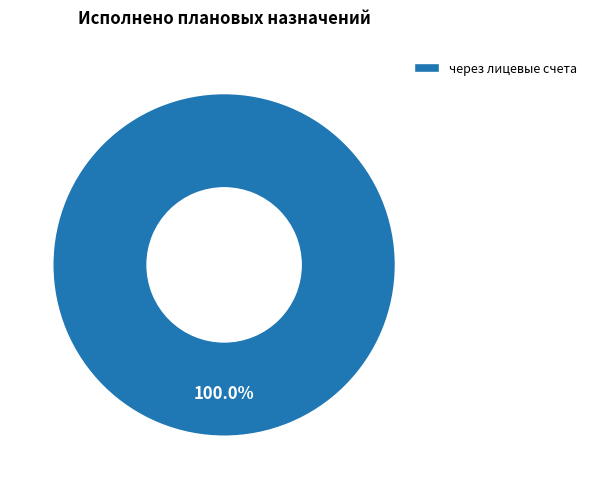

Count the number of slices in the pie.

1